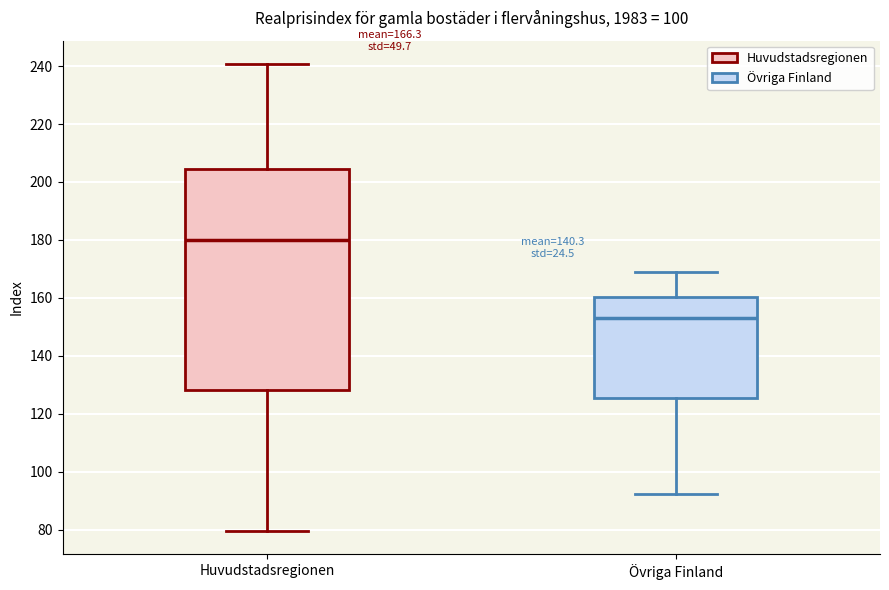

Which box has the lowest median line?

Övriga Finland